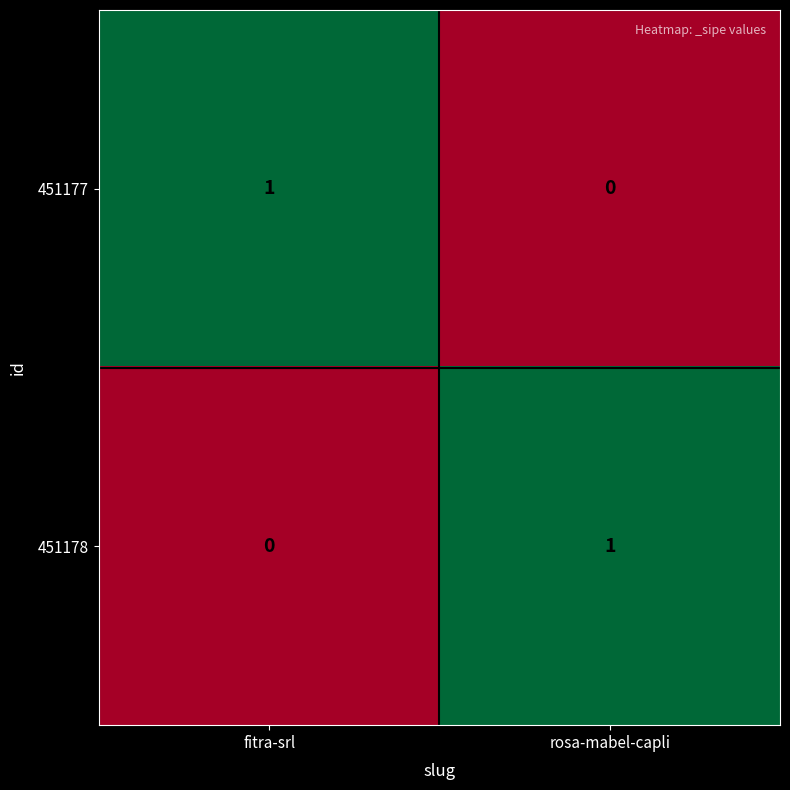

At which label does 451178 reach its peak?

rosa-mabel-capli